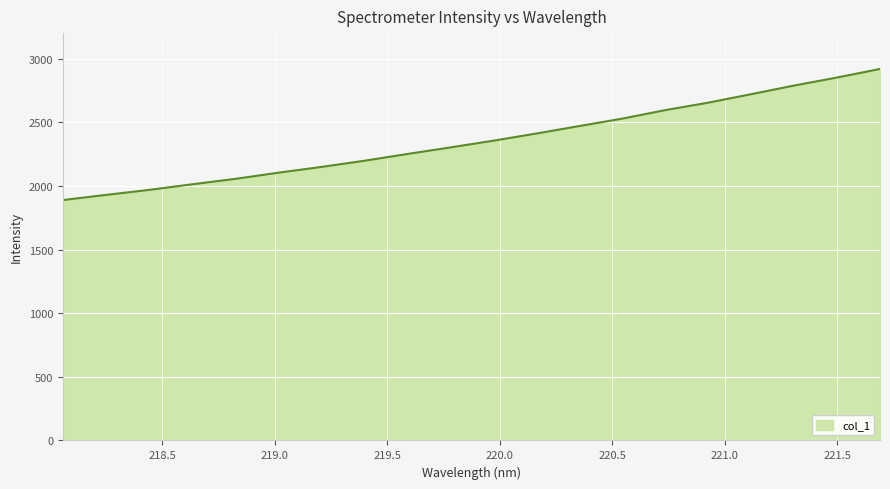

What is the average value?

2357.0